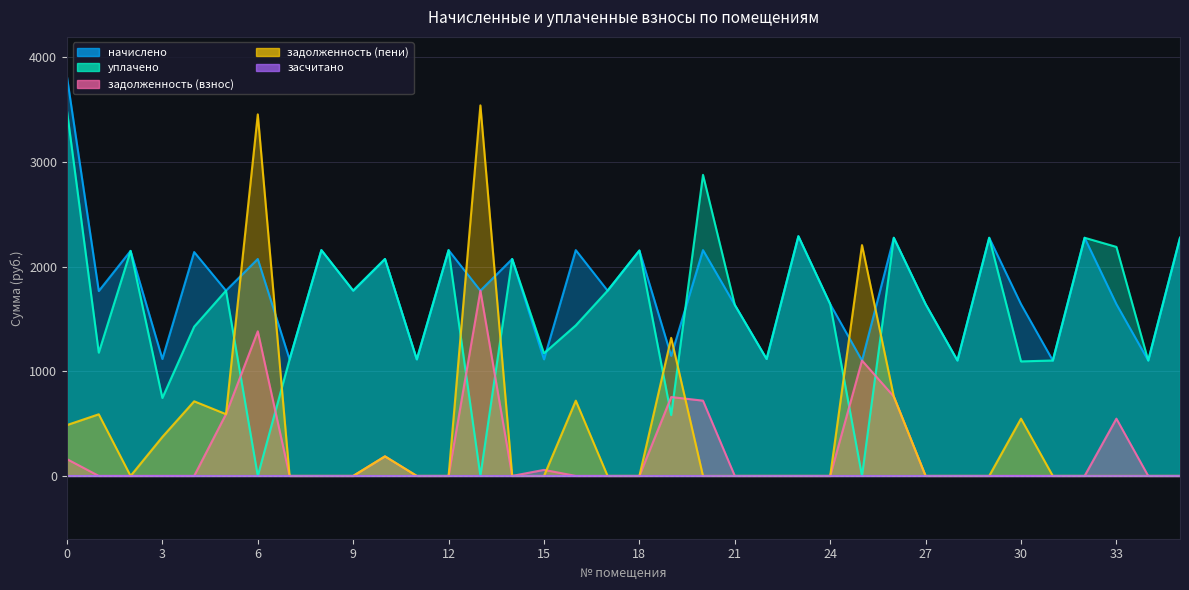

True or false: начислено has more than 0 points higher than both neighbors.

True